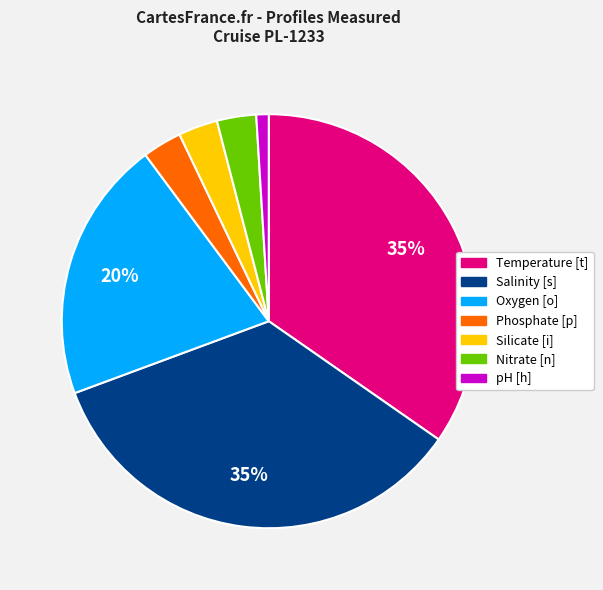

Is the sum of Nitrate [n] and Oxygen [o] greater than half?

No